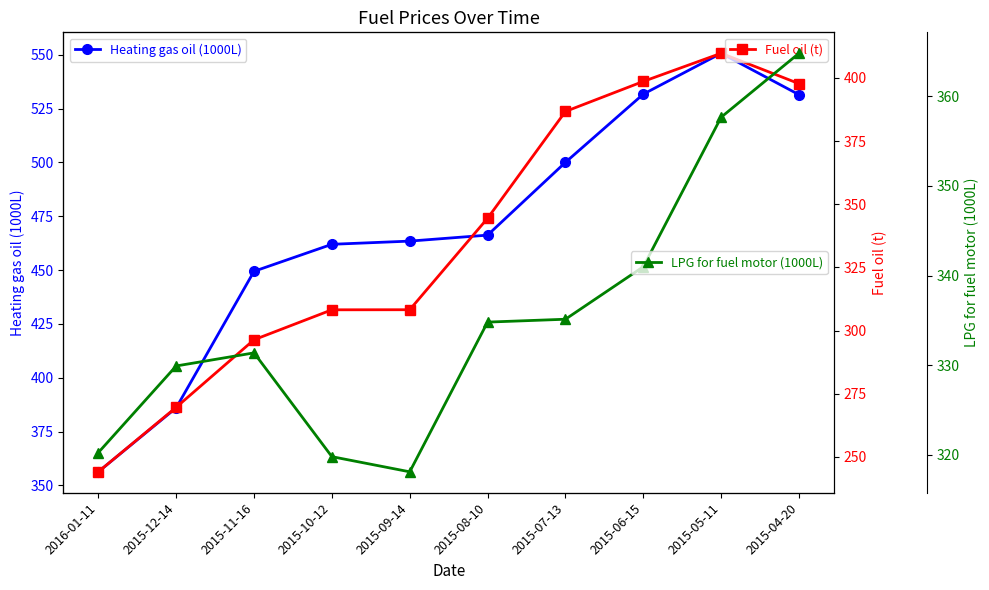

True or false: LPG for fuel motor (1000L) has a value of 109.5 at 2016-01-11.

False